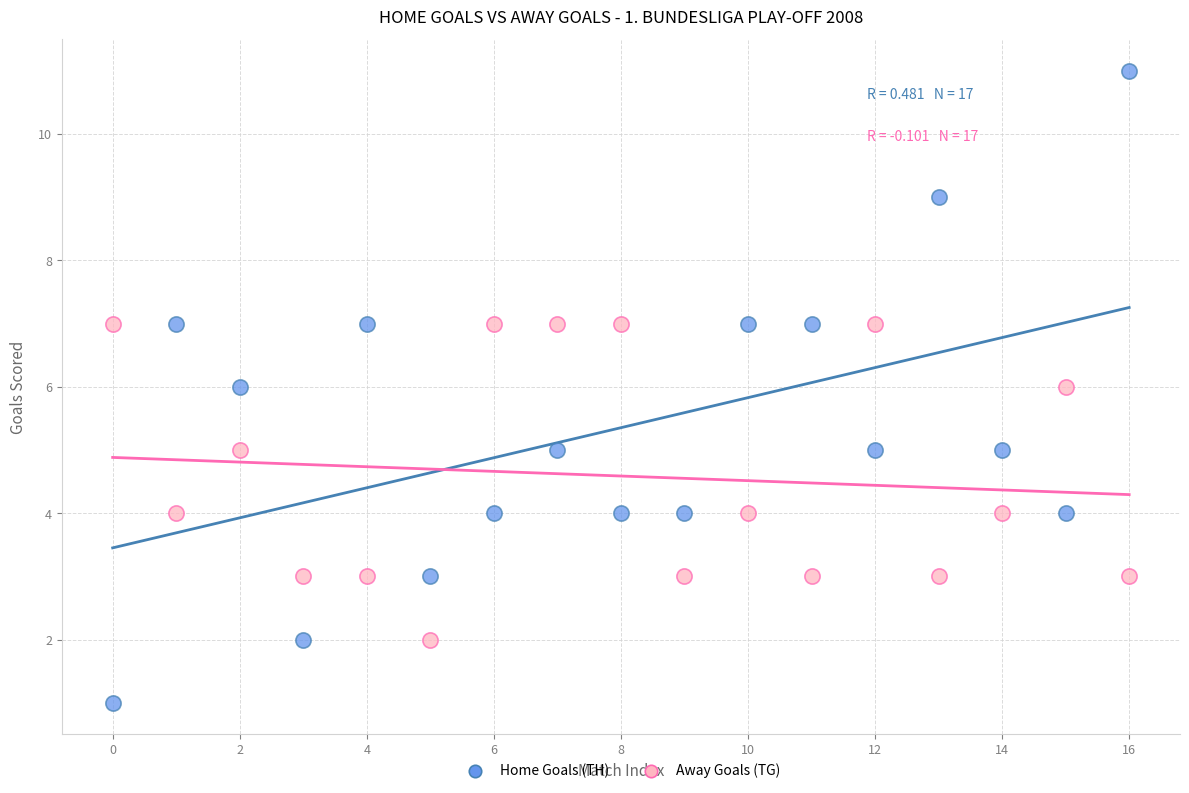

Which series contains the highest Y value?

Home Goals (TH)